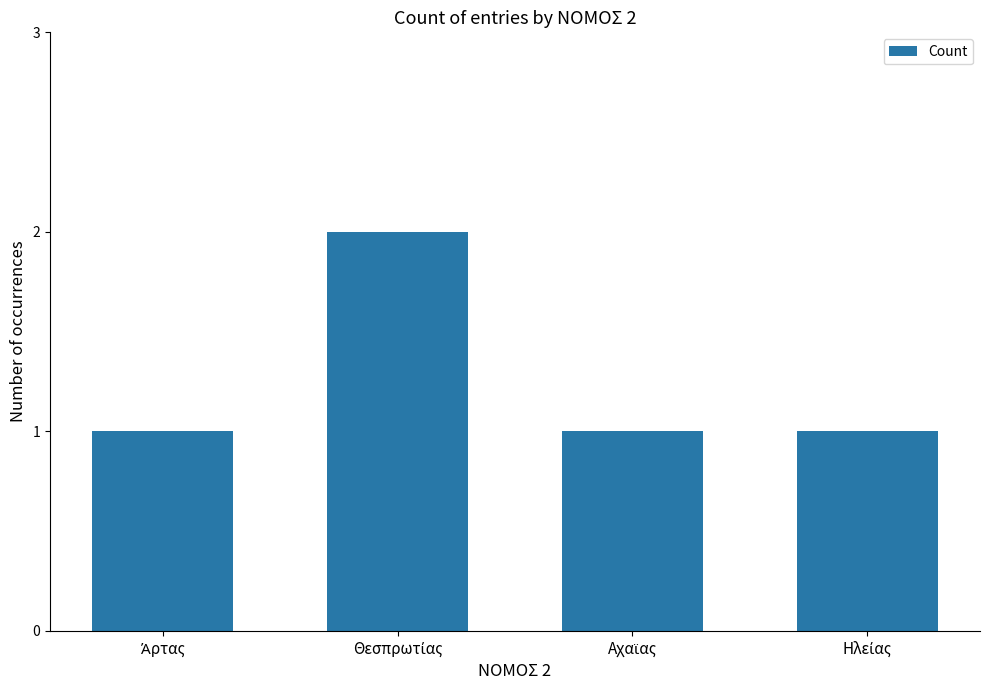

Reading left to right, what are all the values shown in this chart?

1	2	1	1